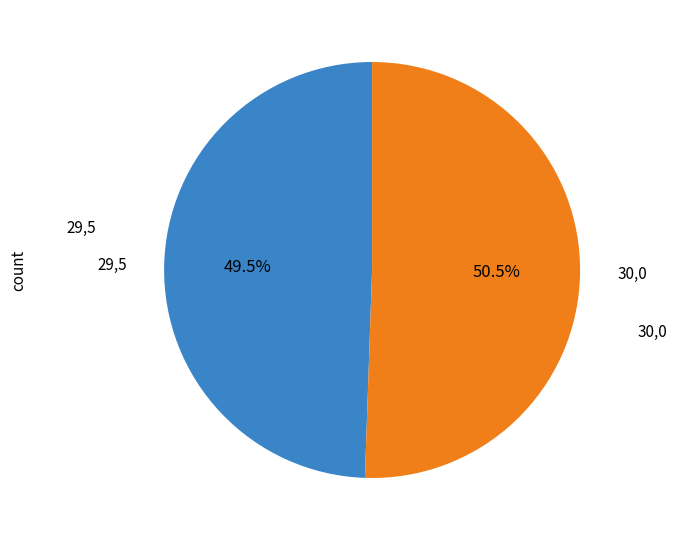

Does any single category account for the majority?

Yes